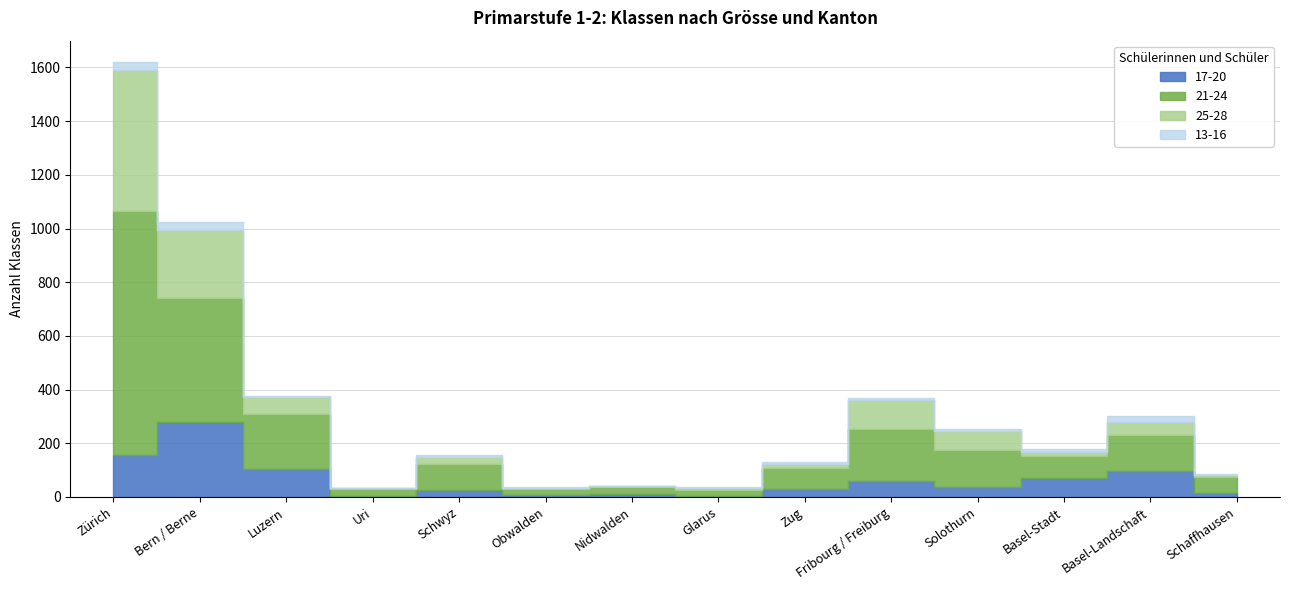

How many lines are shown in the chart?

4